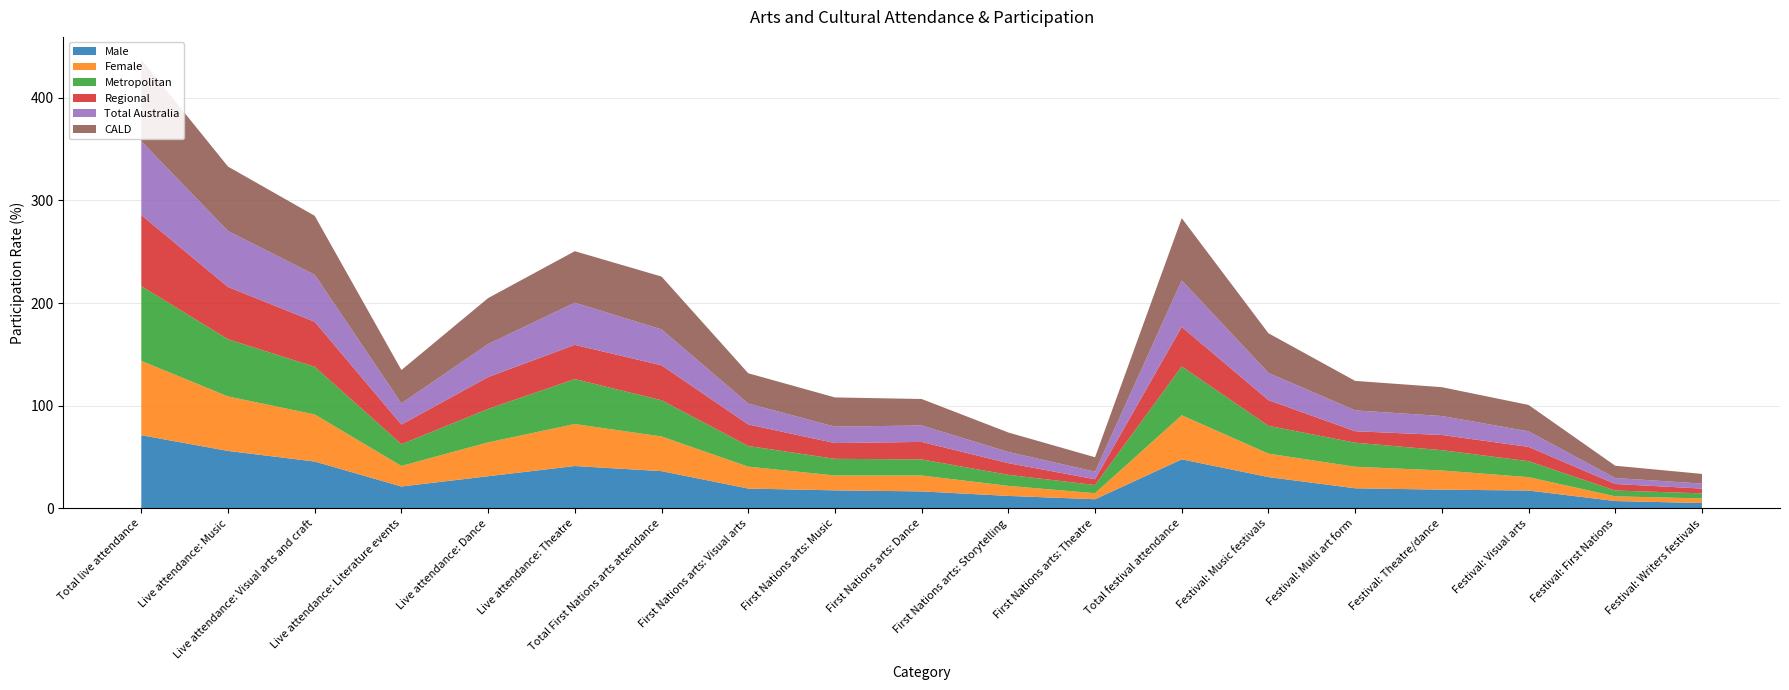

Reading right to left, what are all the values shown in this chart?

Male: 5.3	7.2	17.4	18.3	19.6	30.5	47.8	8.9	12.2	16.6	17.6	19.4	36.3	41.3	31.4	21.4	45.7	56.0	71.3
Female: 4.5	4.6	13.0	18.7	21.0	22.9	42.9	5.9	9.8	15.5	14.5	21.3	33.7	40.9	33.0	20.0	45.8	53.1	72.4
Metropolitan: 4.9	5.7	15.6	19.8	23.4	27.1	47.6	7.9	10.8	15.6	16.2	20.2	35.3	43.8	32.6	21.2	46.4	55.7	72.8
Regional: 4.7	6.4	13.9	14.8	11.2	25.0	38.5	5.7	11.4	17.1	15.4	21.0	34.0	33.3	31.0	19.1	43.8	50.9	69.2
Total Australia: 4.9	5.8	15.2	18.5	20.3	26.5	45.3	7.4	10.9	16.0	16.0	20.4	35.0	41.1	32.2	20.7	45.8	54.5	71.9
CALD: 9.4	11.9	25.7	28.1	28.7	38.6	60.6	14.0	18.9	25.8	28.5	29.5	51.5	50.2	44.7	32.4	57.5	62.7	79.8